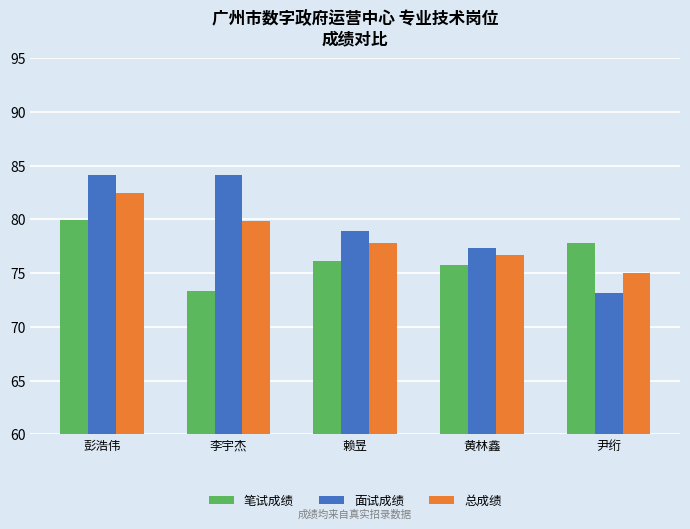

At which label does 总成绩 reach its minimum?

尹绗